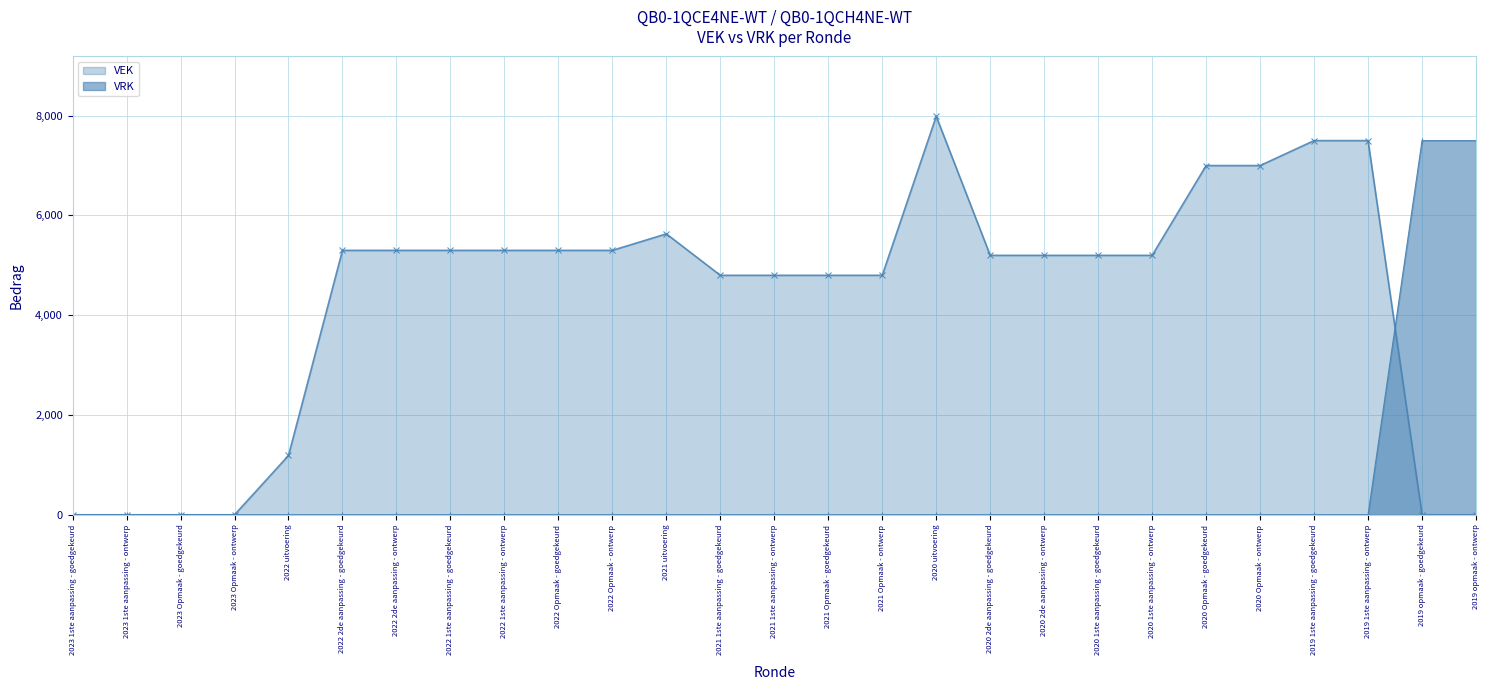

What is the label of the 24th point from the right?

2023 Opmaak - ontwerp